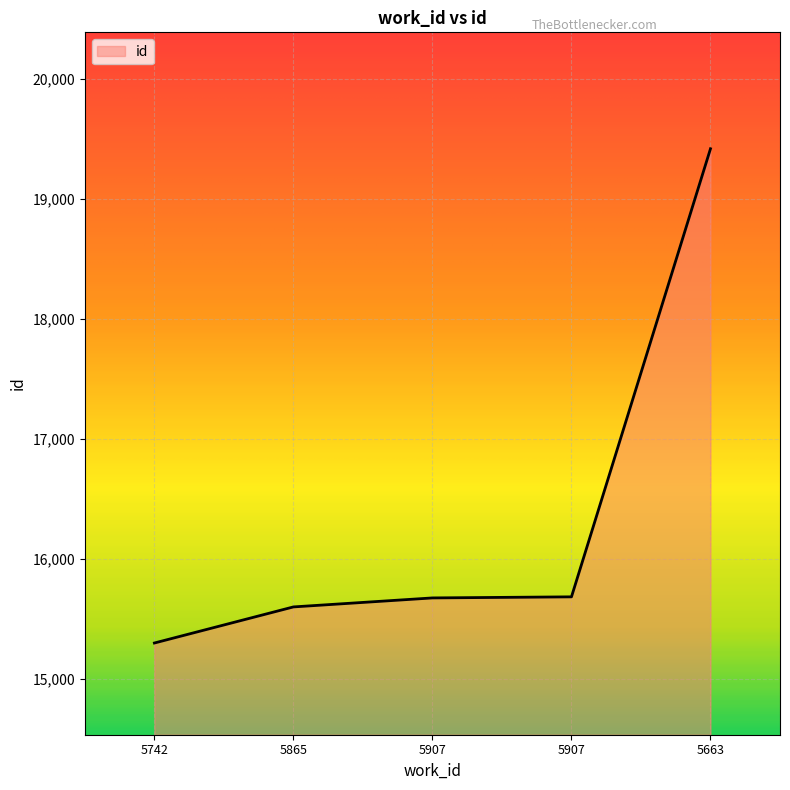

Which category has the lowest value across all series?

5742